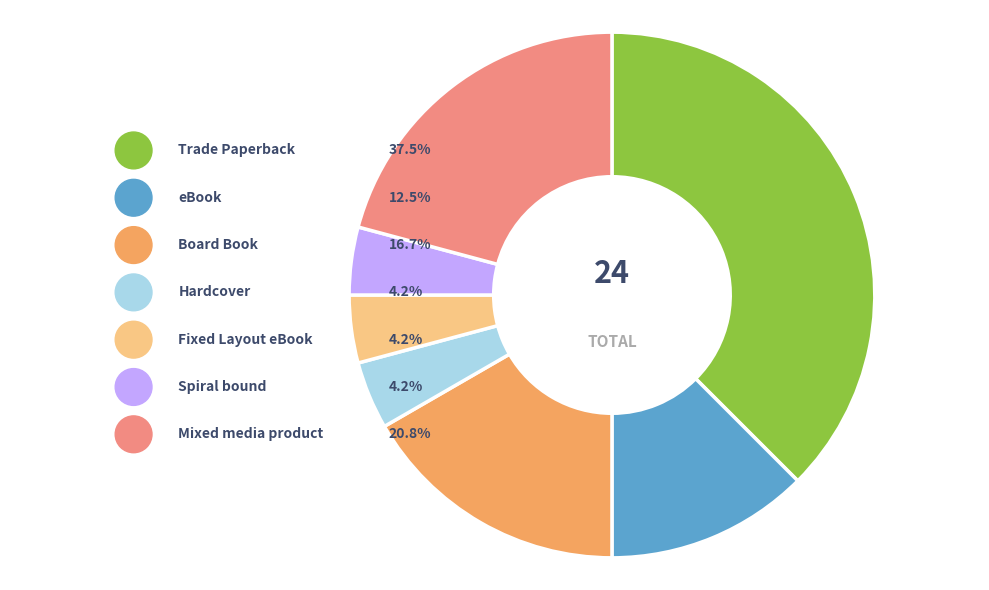

How many slices are in this pie chart?

7